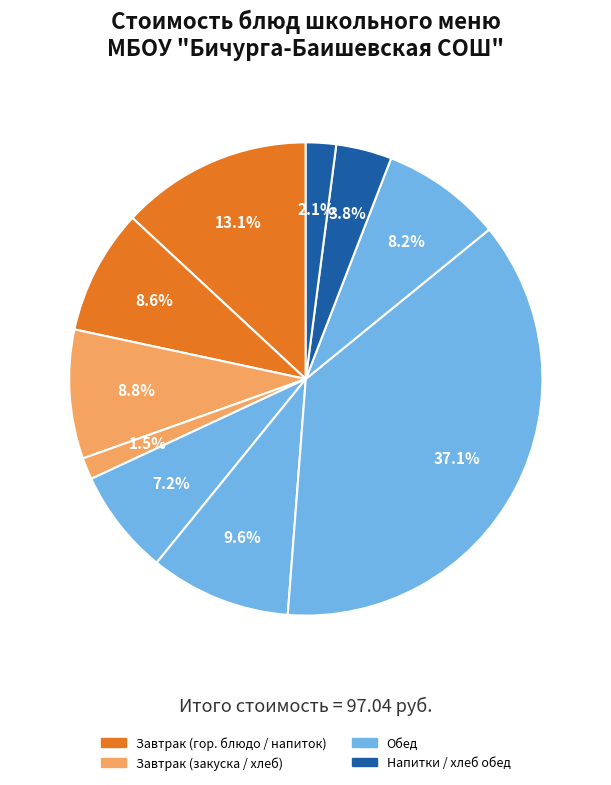

How many slices are in this pie chart?

10